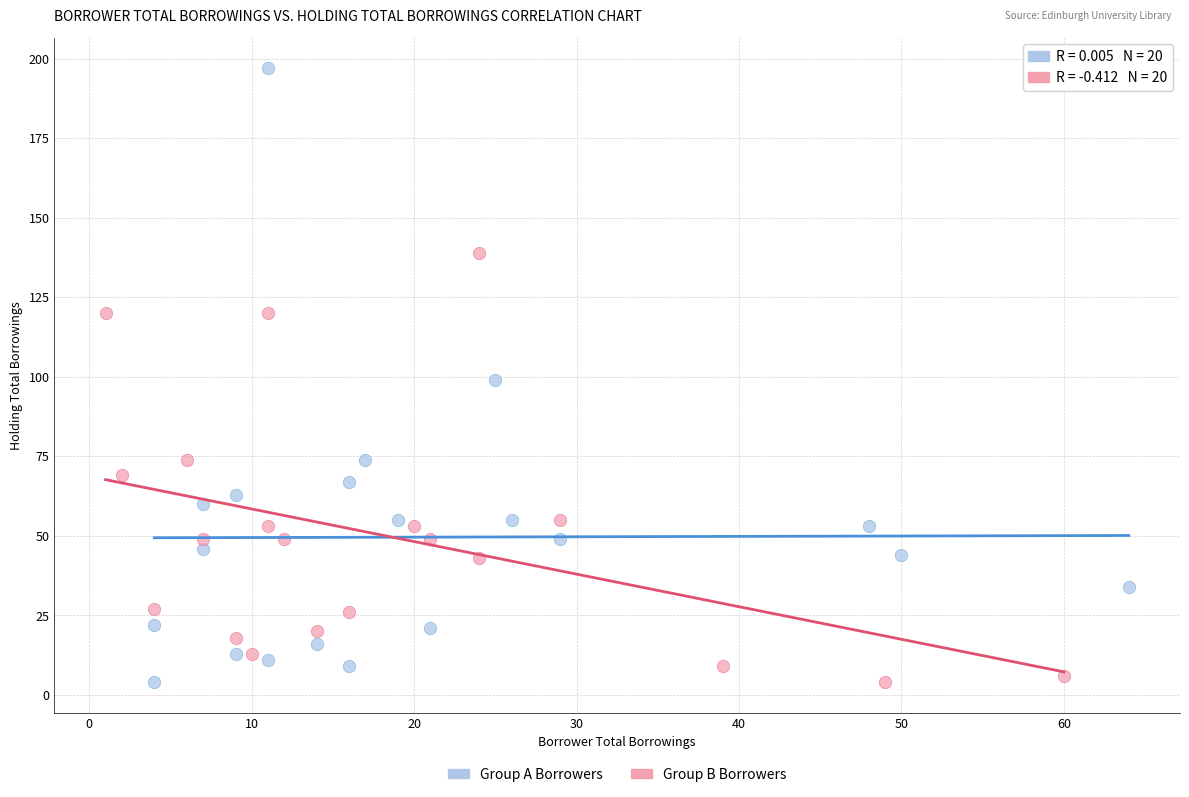

Which series contains the highest Y value?

Group A Borrowers